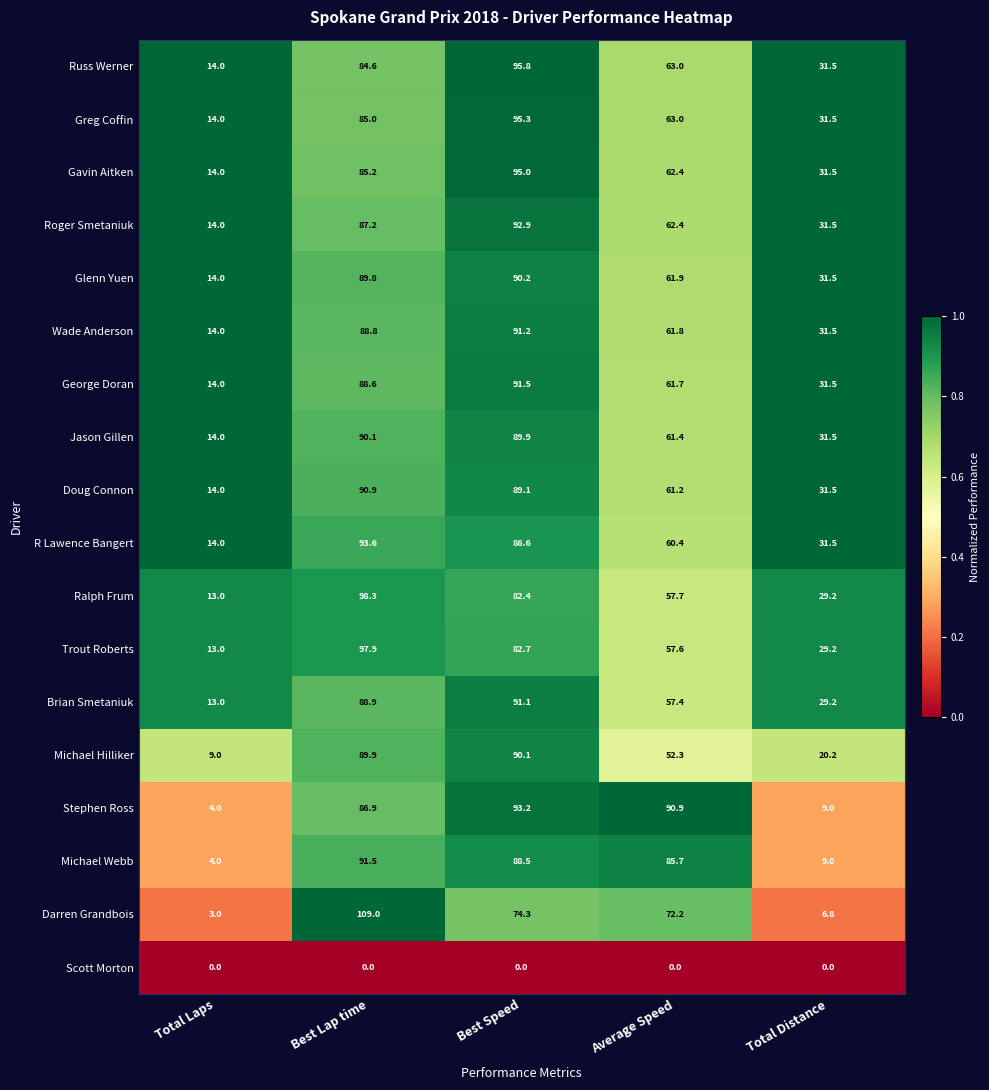

At Best Lap time, list the series in order from smallest to largest.

Scott Morton, Russ Werner, Greg Coffin, Gavin Aitken, Stephen Ross, Roger Smetaniuk, George Doran, Wade Anderson, Brian Smetaniuk, Glenn Yuen, Michael Hilliker, Jason Gillen, Doug Connon, Michael Webb, R Lawence Bangert, Trout Roberts, Ralph Frum, Darren Grandbois